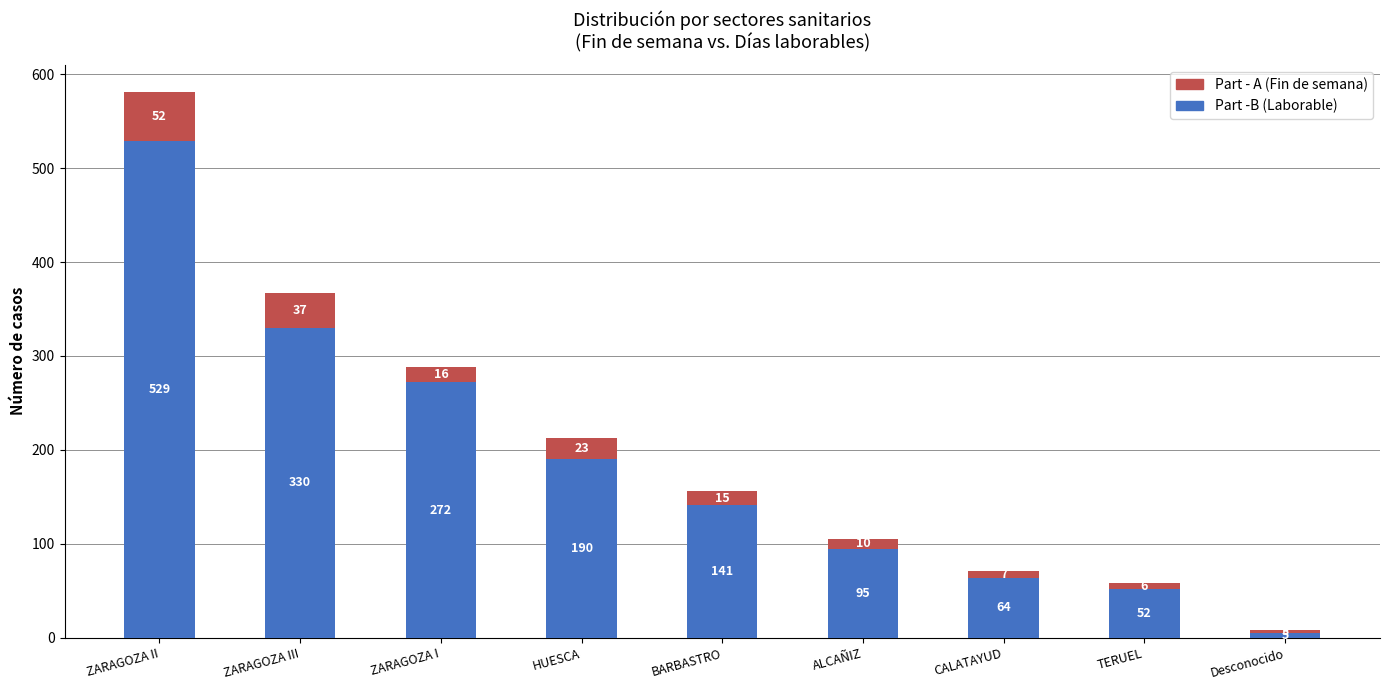

What is the total value across all series at TERUEL?

58